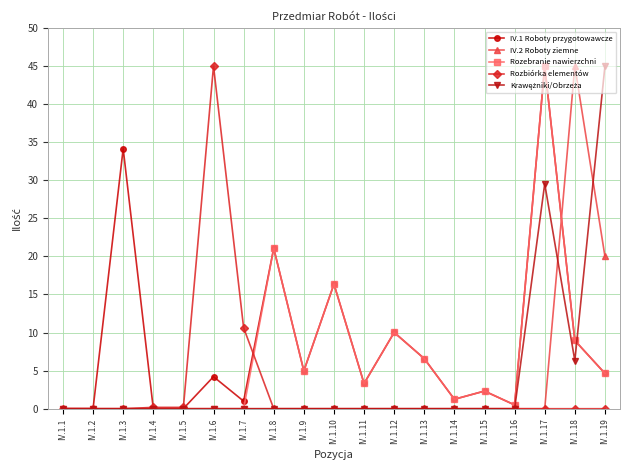

At how many categories does at least one series exceed 23?

5